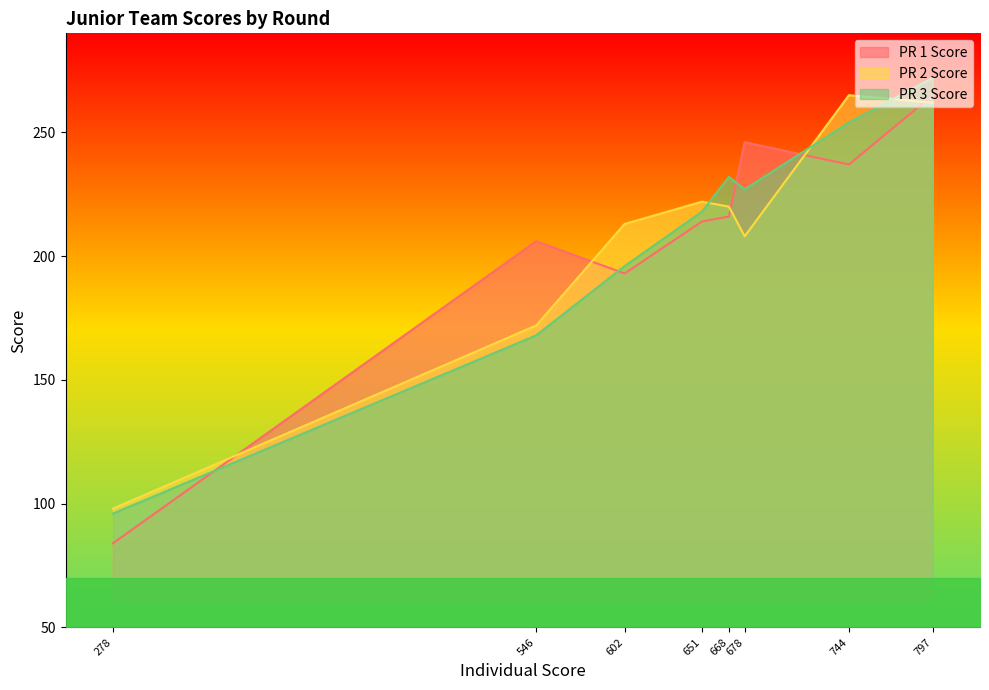

How many values in the PR 1 Score series exceed 216?

3